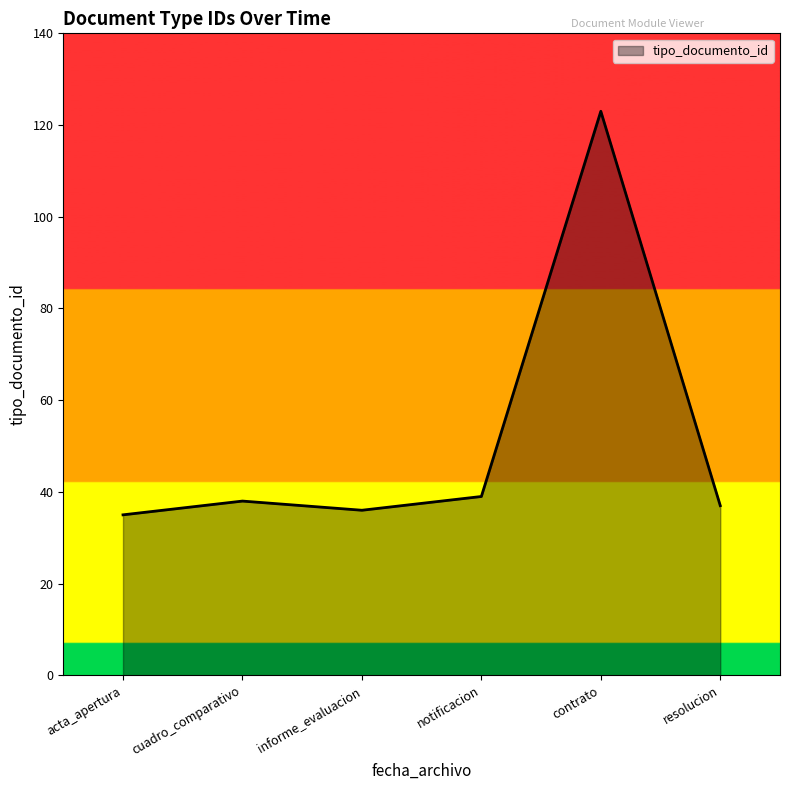

What is the ratio of the value at notificacion to the value at resolucion?

1.1